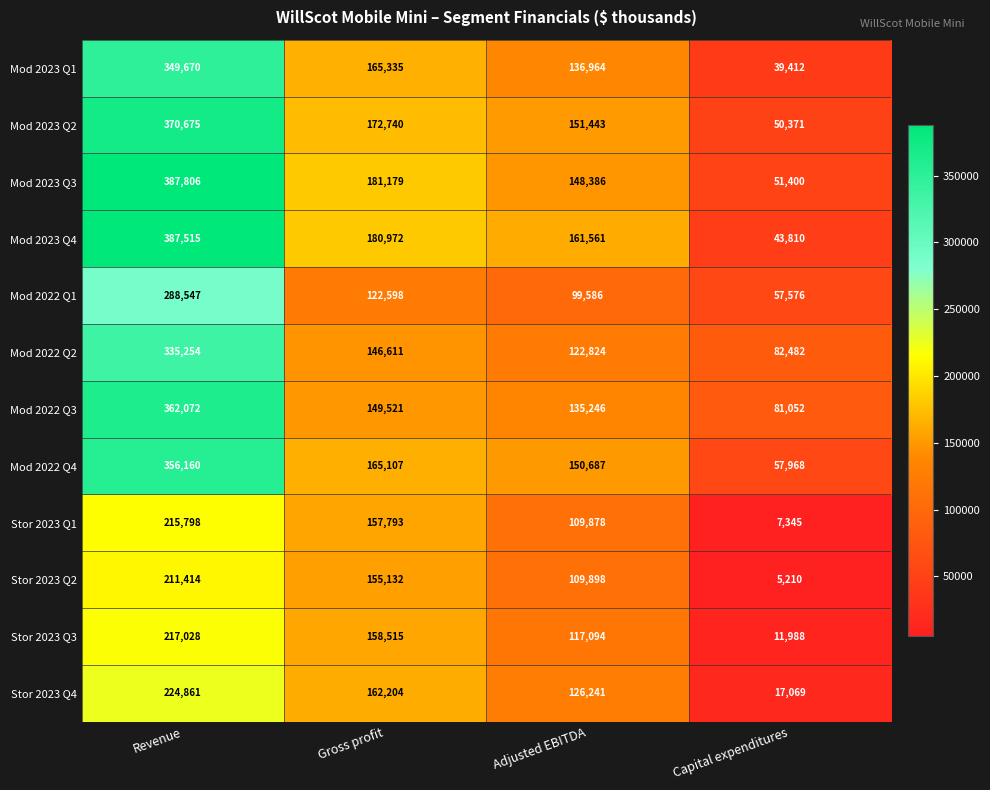

What is the sum of the Mod 2023 Q2 values at Capital expenditures and Revenue?

421046